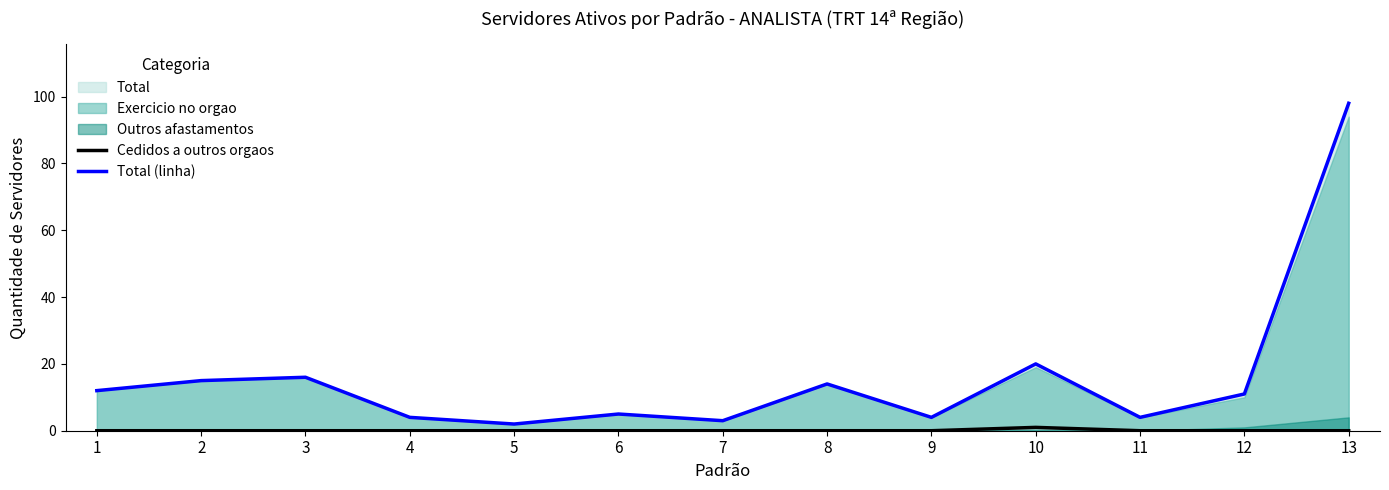

What is the minimum value for Total (linha)?

2